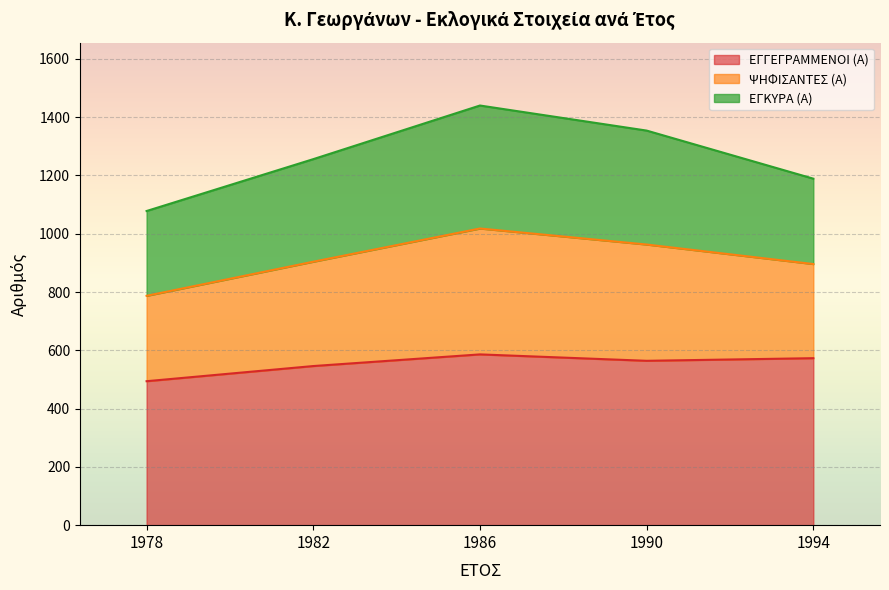

Which category has the lowest value in the ΕΓΓΕΓΡΑΜΜΕΝΟΙ (Α) series?

1978